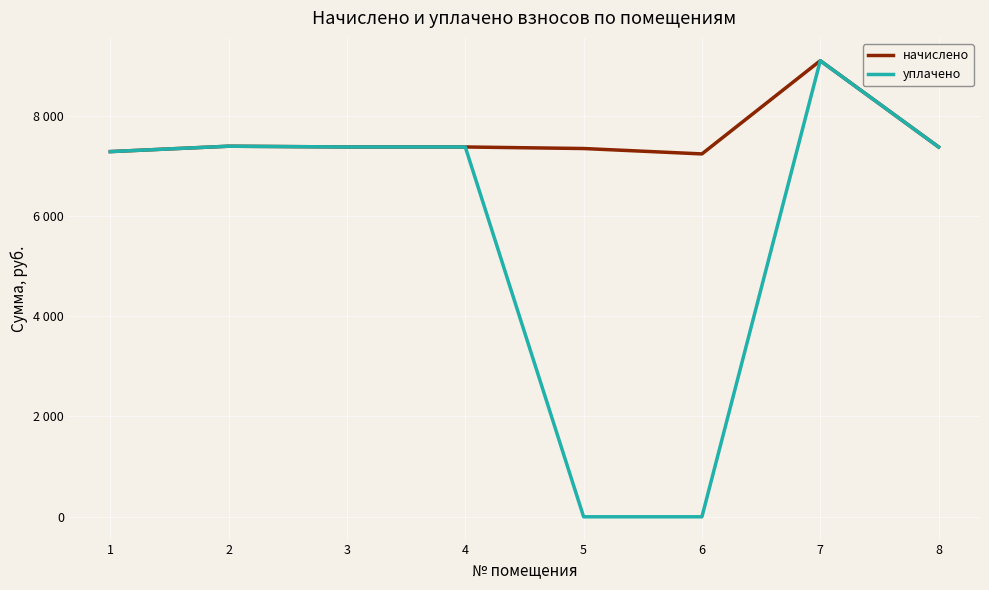

In начислено, how many points are lower than both neighbors (excluding endpoints)?

1